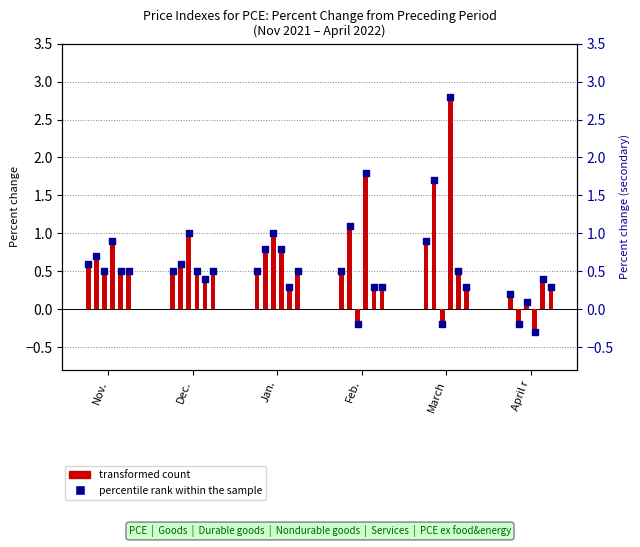

Is the value of percentile rank within the sample at Feb. greater than the value of transformed count at Feb.?

No